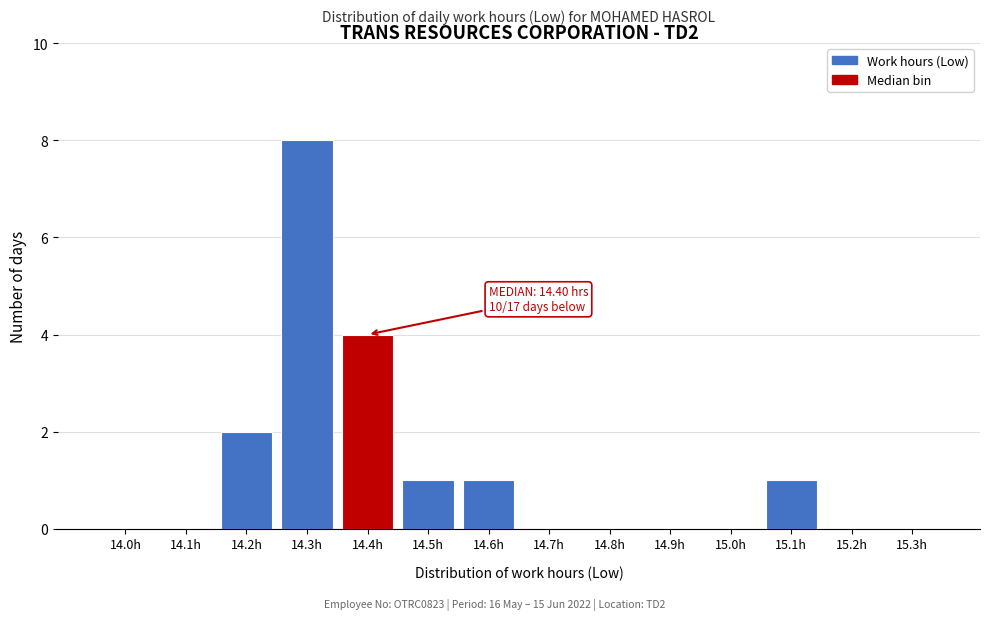

Reading left to right, what are all the values shown in this chart?

14.0h=0	14.1h=0	14.2h=2	14.3h=8	14.4h=4	14.5h=1	14.6h=1	14.7h=0	14.8h=0	14.9h=0	15.0h=0	15.1h=1	15.2h=0	15.3h=0